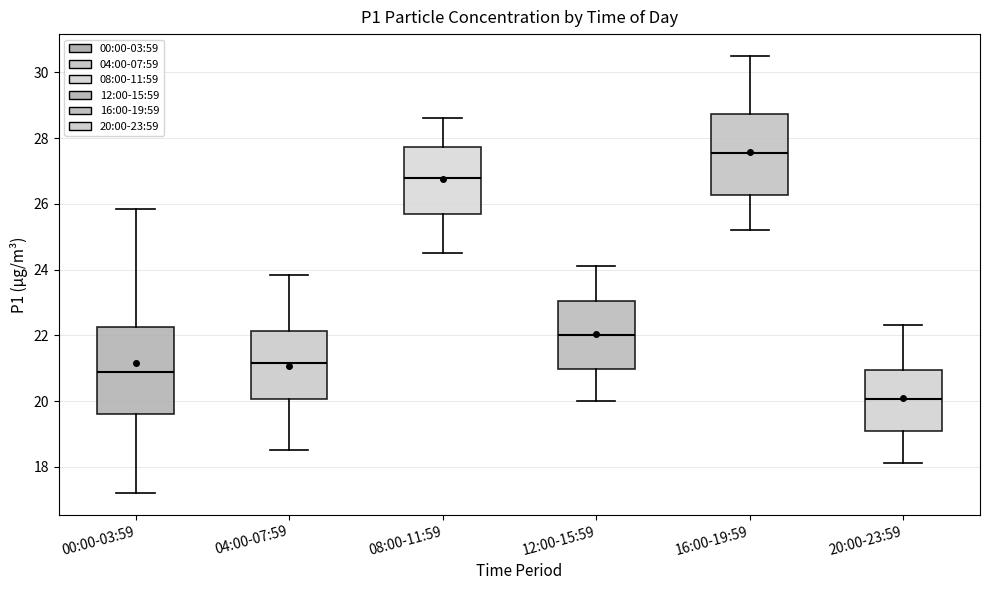

Which box's median line is the highest?

16:00-19:59